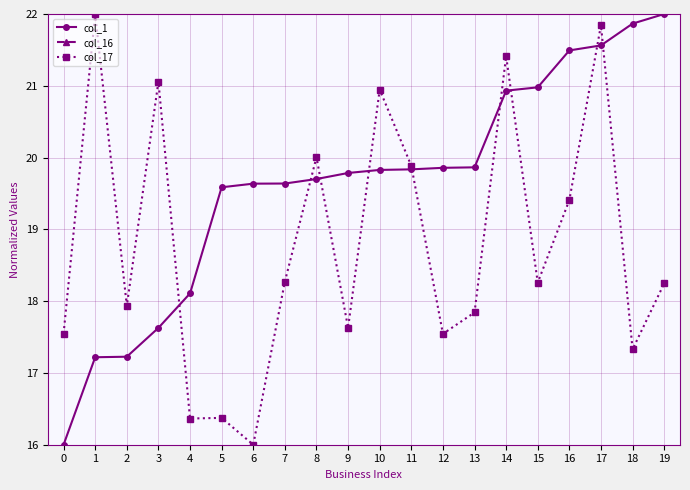

True or false: col_16 and col_1 cross at least once.

False